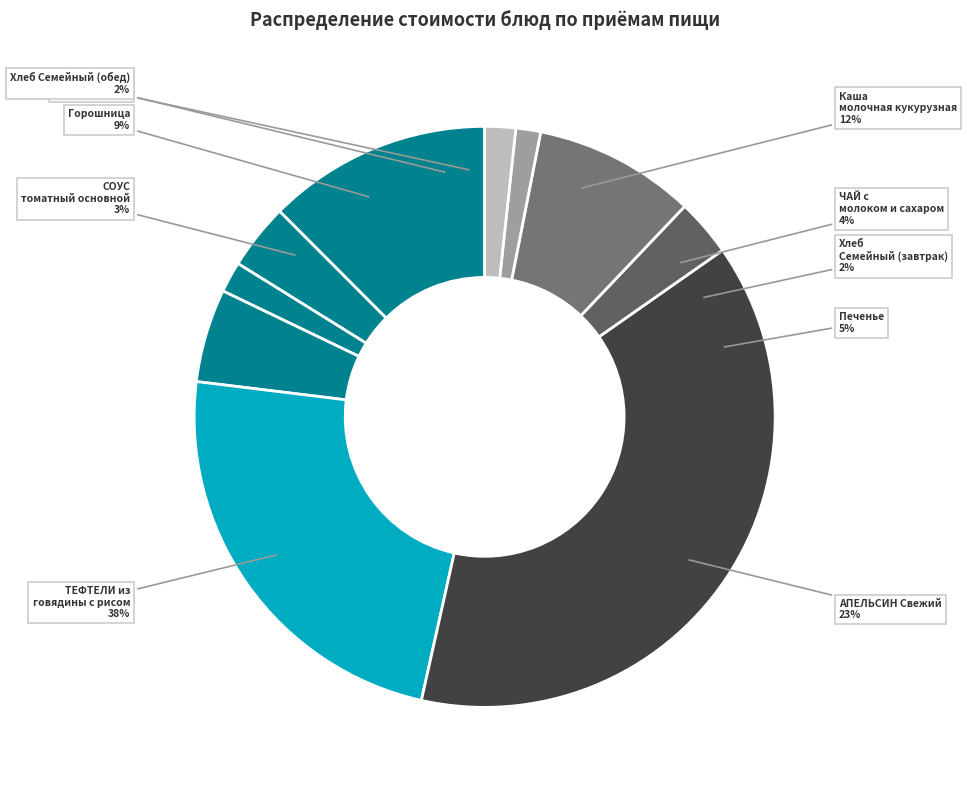

To the nearest percent, what percentage of the pie is ЧАЙ с сахаром?

1%